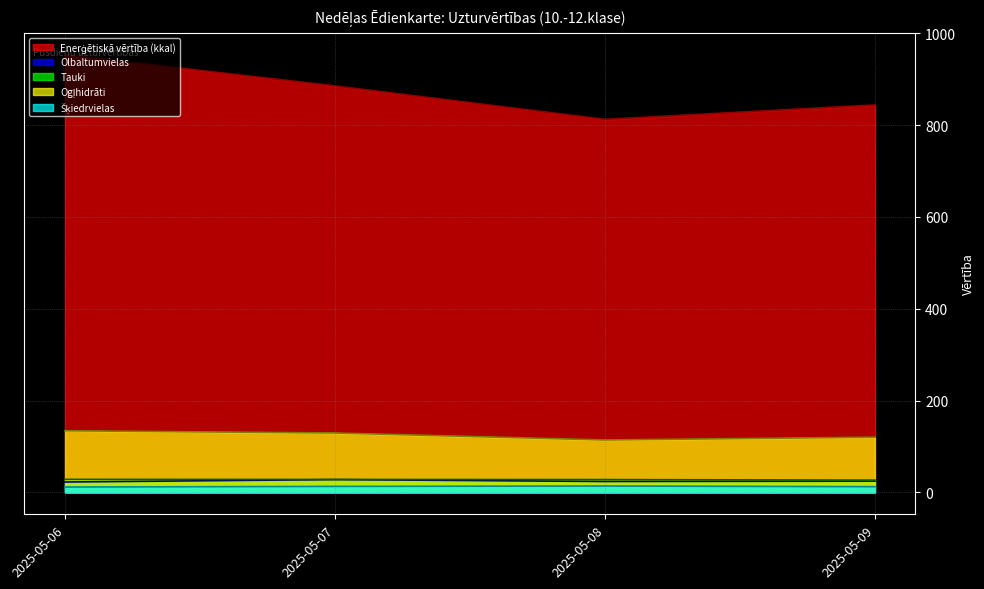

At how many categories does at least one series exceed 537?

4